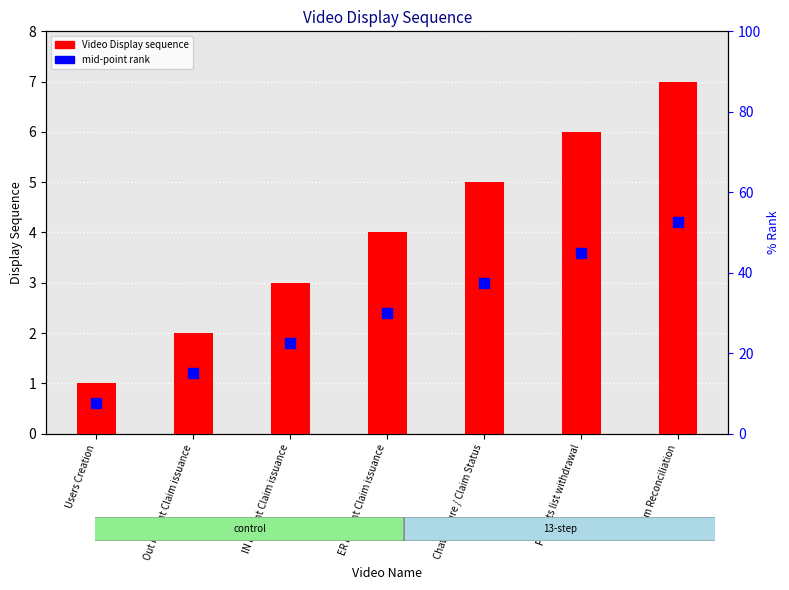

What is the total value across all series at ER Patient Claim issuance?

6.4